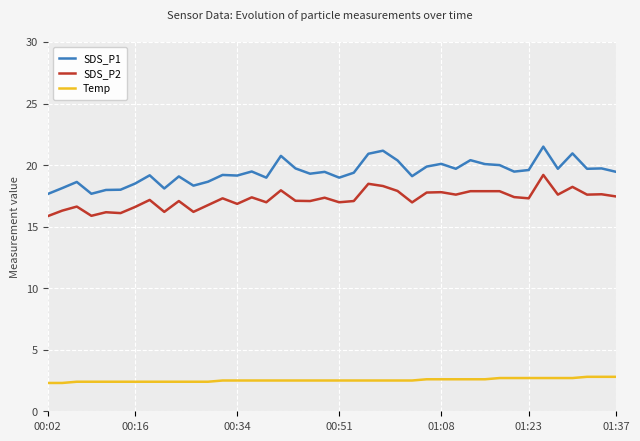

What is the greatest value displayed?

21.5